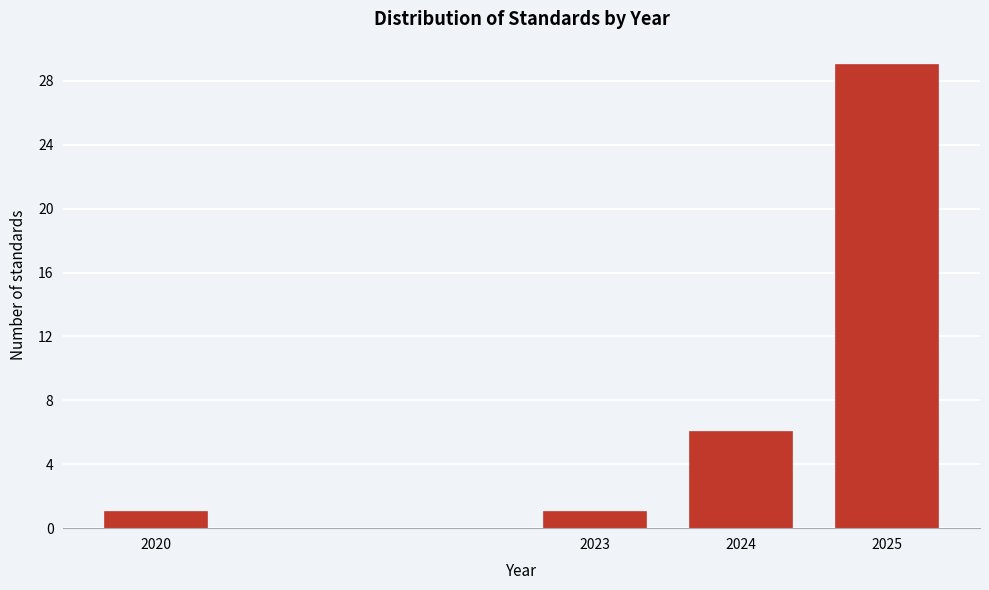

Reading right to left, what are all the values shown in this chart?

29	6	1	1